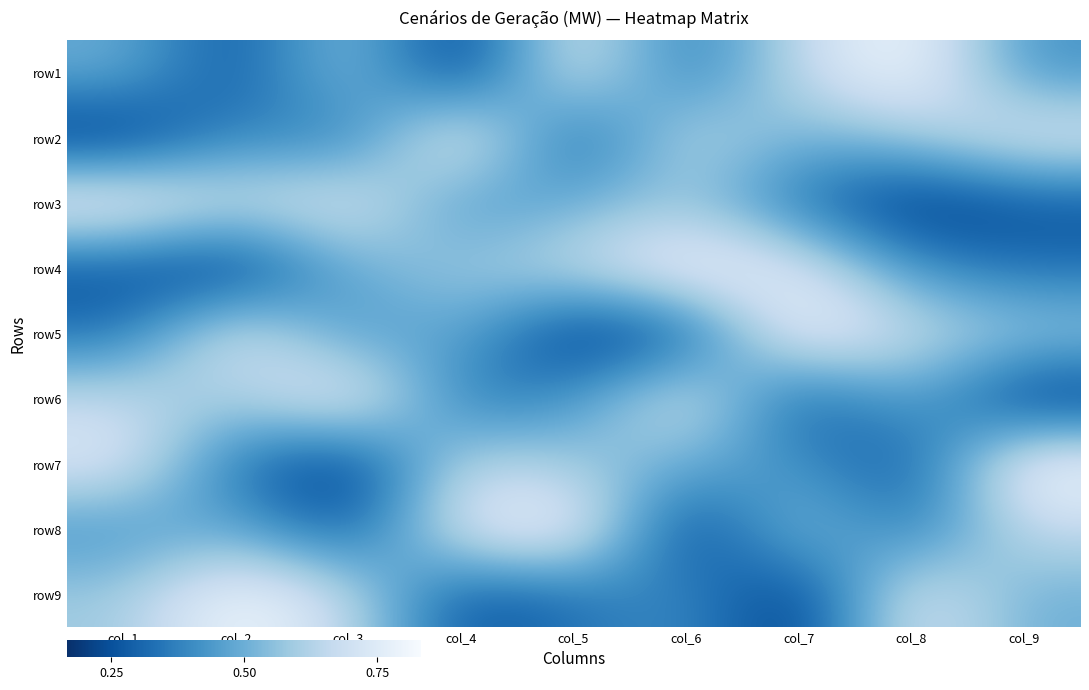

What is the smallest value displayed?

1